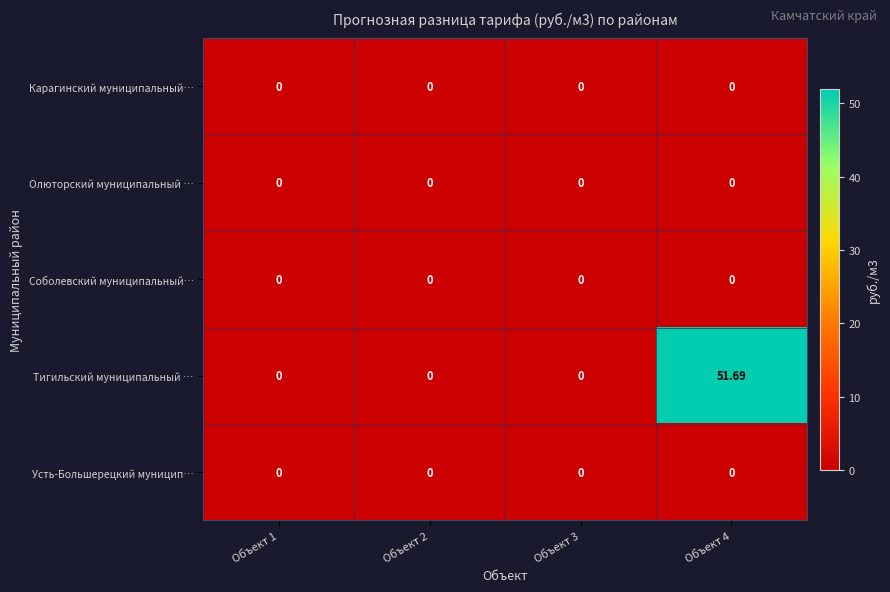

Which series has the largest total across all categories?

Тигильский муниципальный …